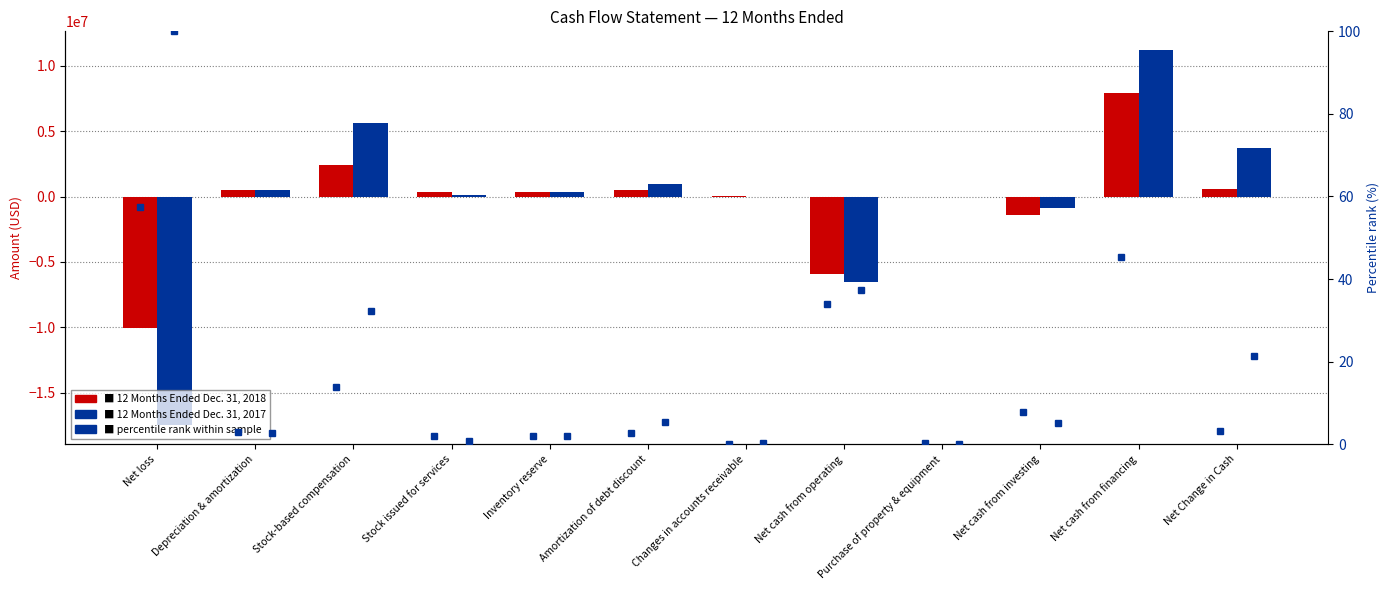

What is the sum of all Percentile rank (12 Months Ended Dec. 31, 2018) values?

171.7